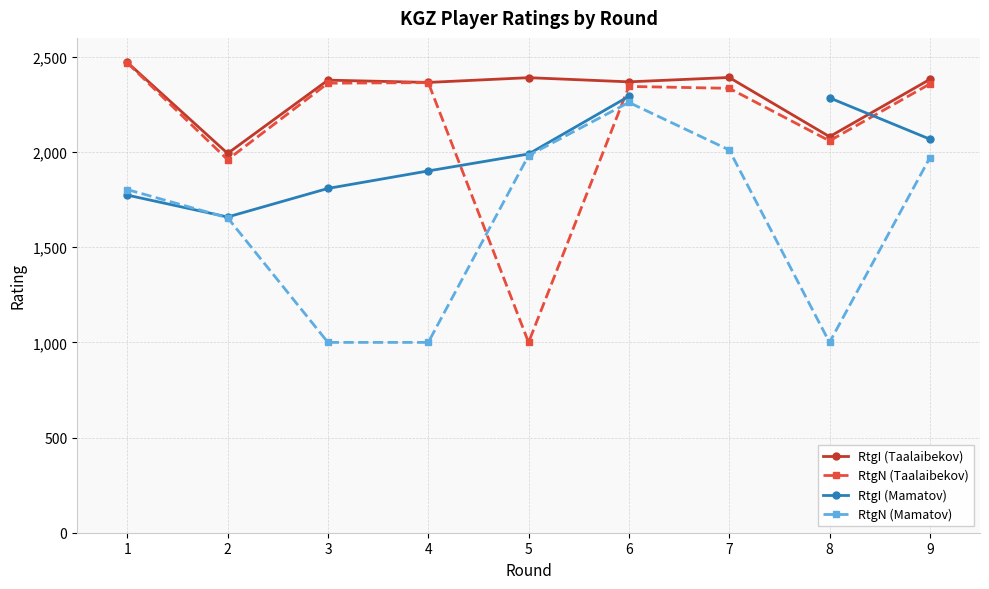

Does the chart have visible grid lines?

Yes